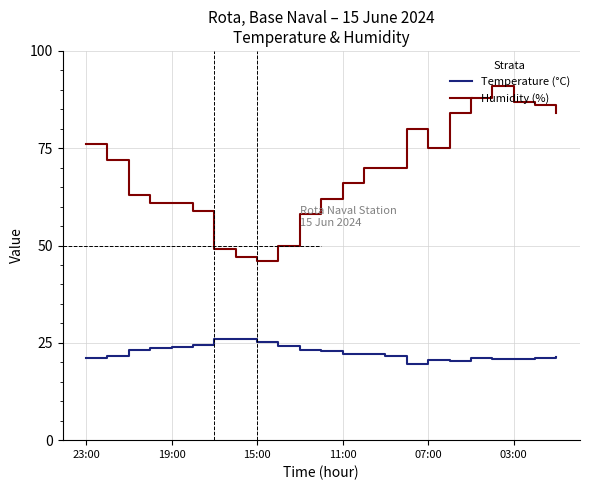

How many categories are shown in the chart?

23